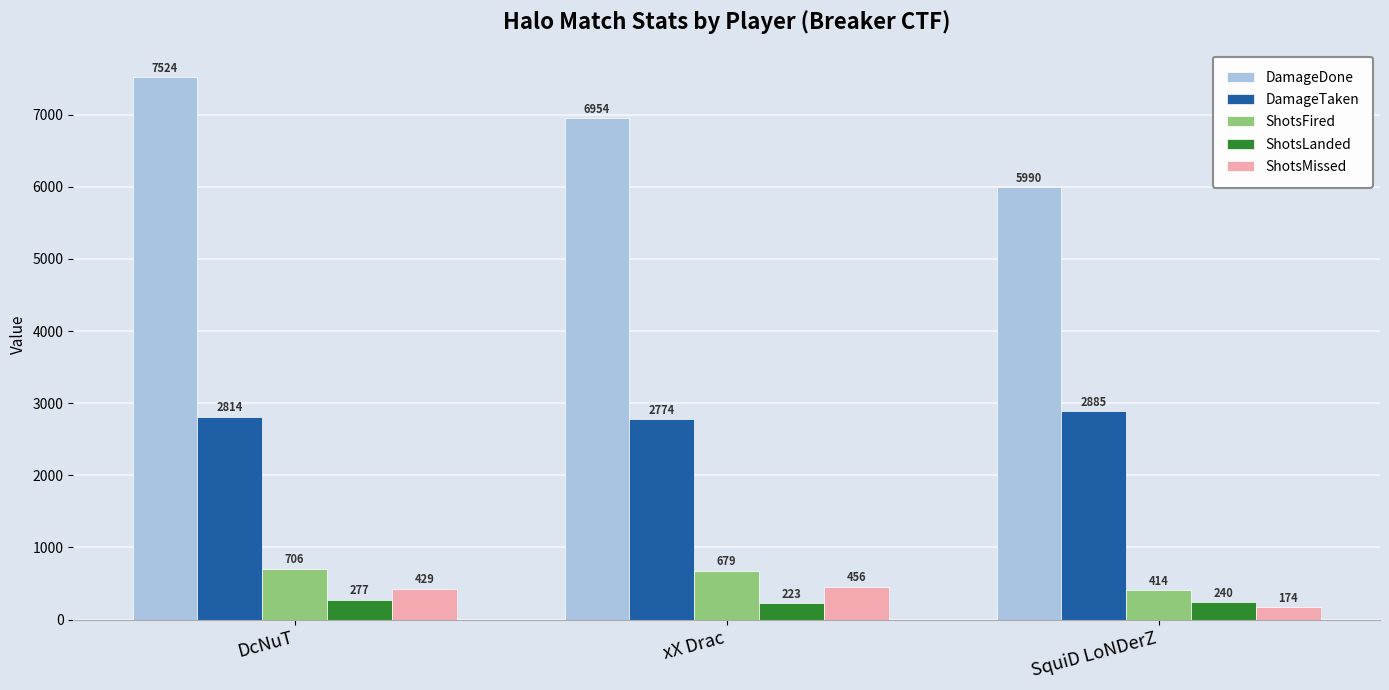

List the series in order of their peak value, highest first.

DamageDone, DamageTaken, ShotsFired, ShotsMissed, ShotsLanded